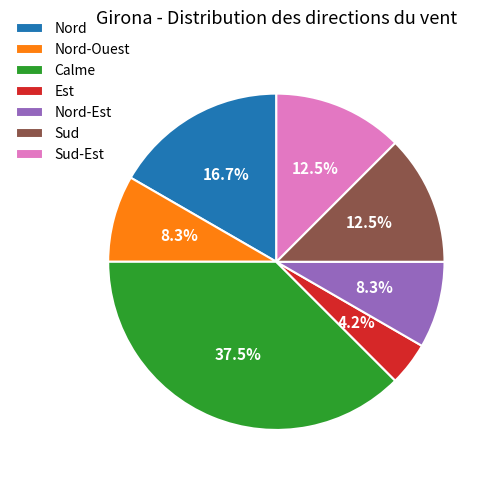

Which category has the smallest portion of the pie?

Est